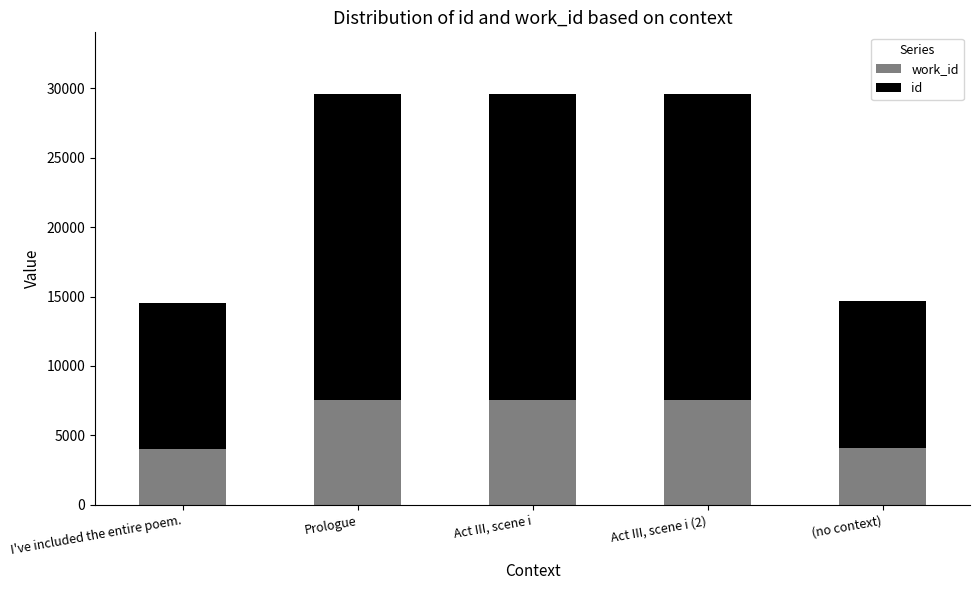

What is the total value across all series at Act III, scene i?

29581